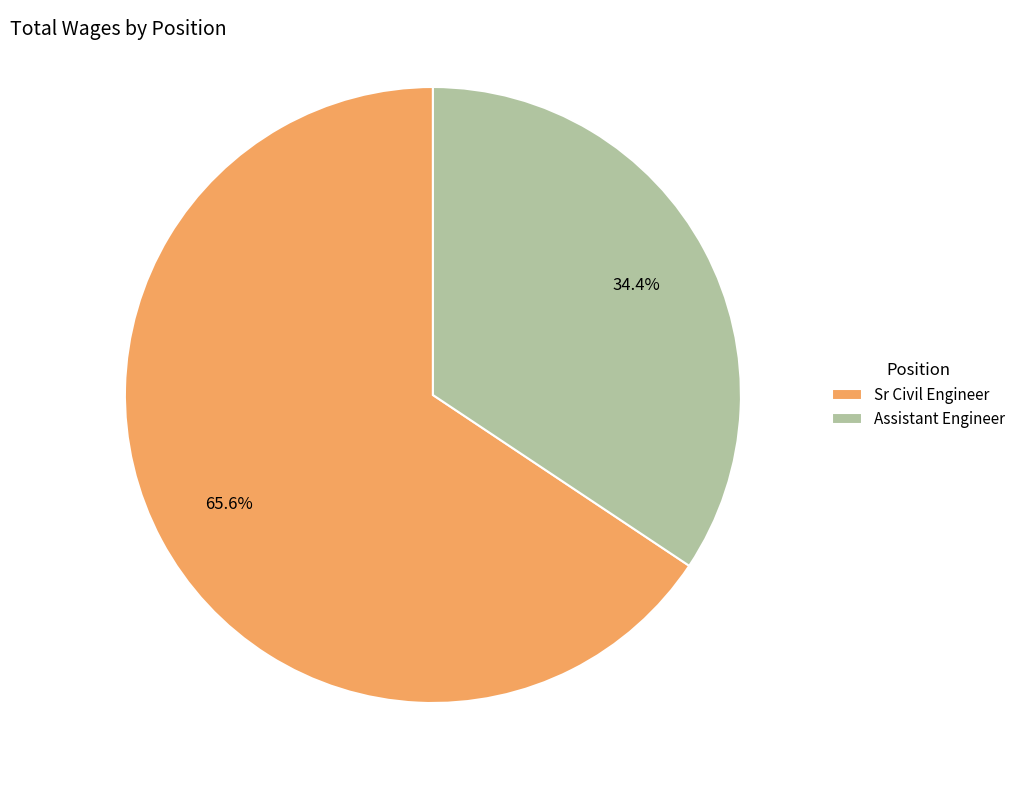

What is the ratio of the value at Sr Civil Engineer to the value at Assistant Engineer?

1.9